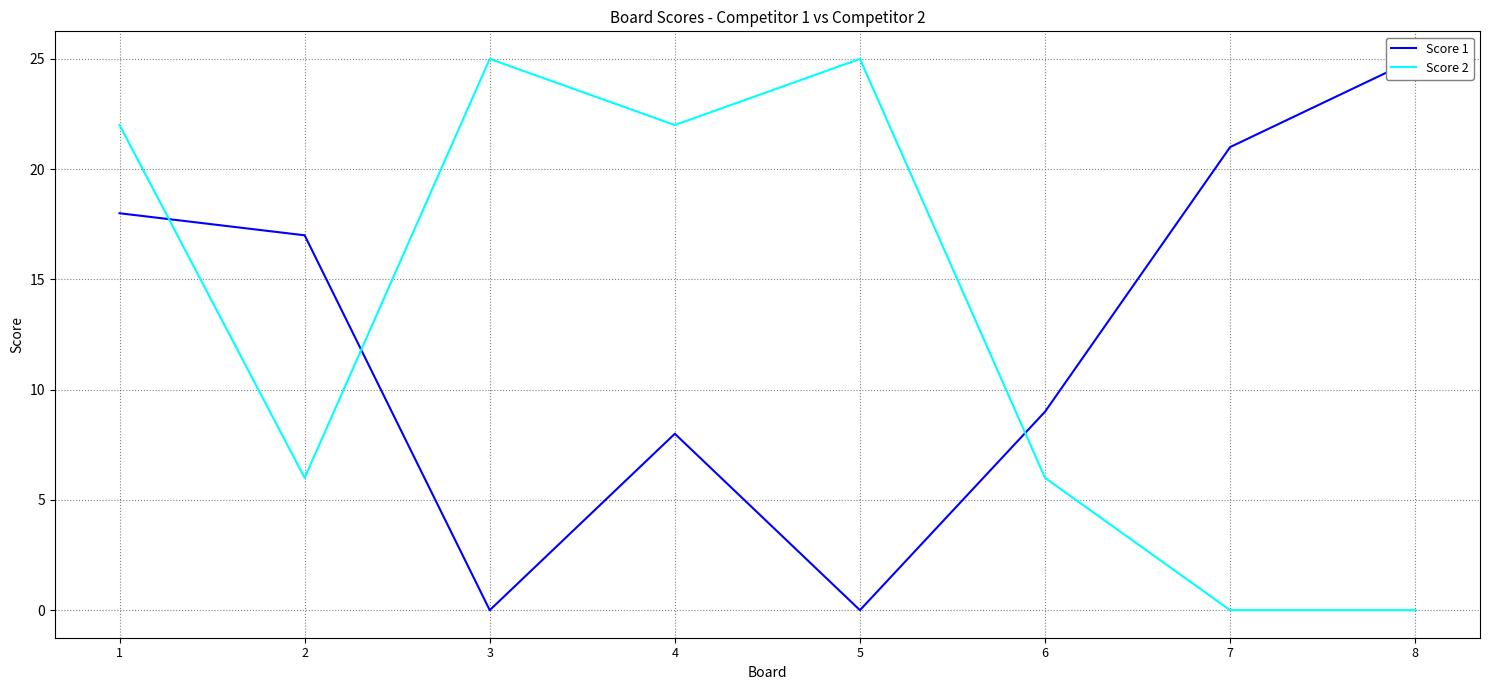

Where is Score 1 nearest to the value 12?

6